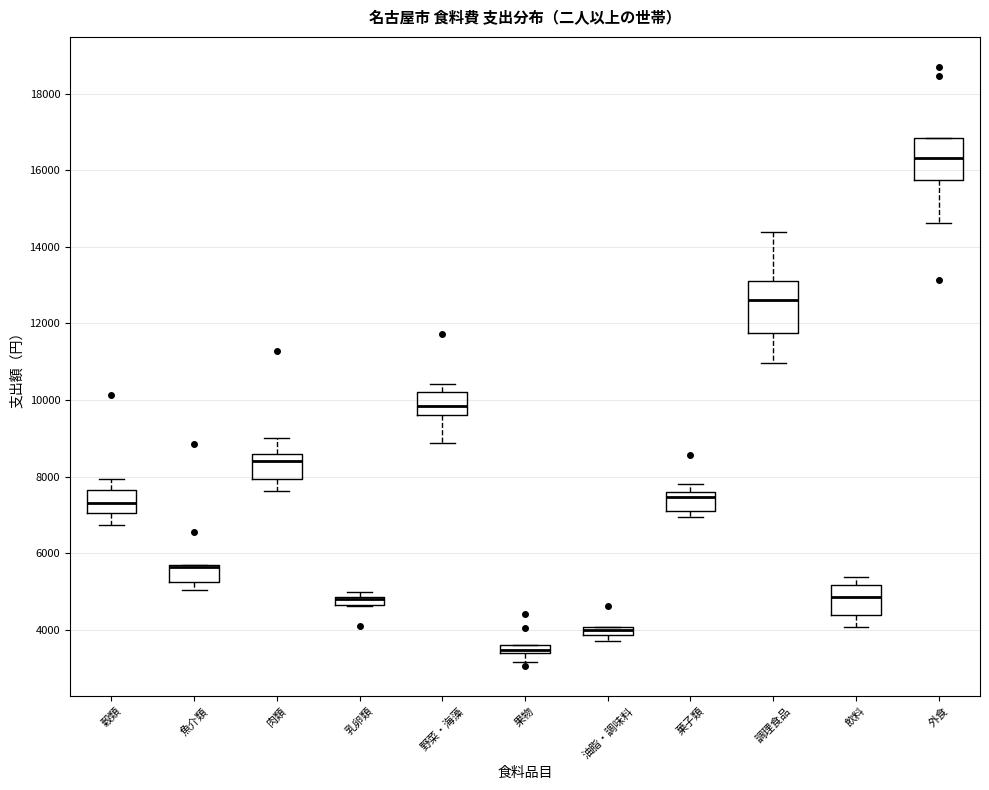

Which box is the tallest, from its lower edge to its upper edge?

調理食品